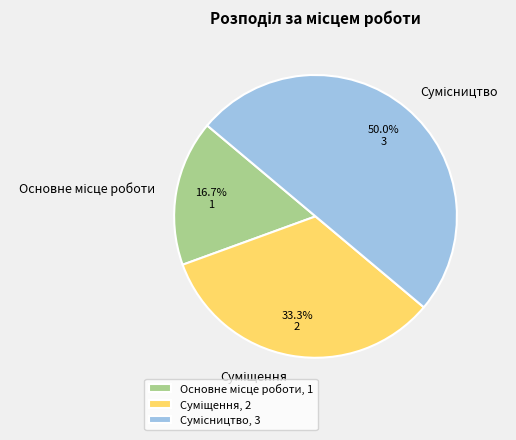

To the nearest percent, what is the difference between the Сумісництво and Суміщення slice percentages?

17%